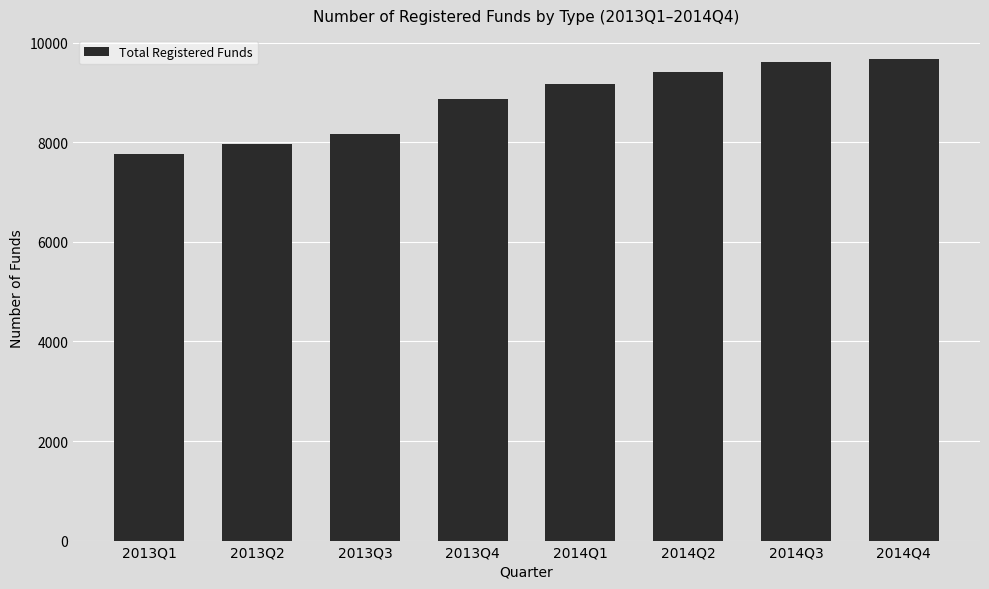

What is the ratio of the value at 2014Q3 to the value at 2014Q2?

1.0